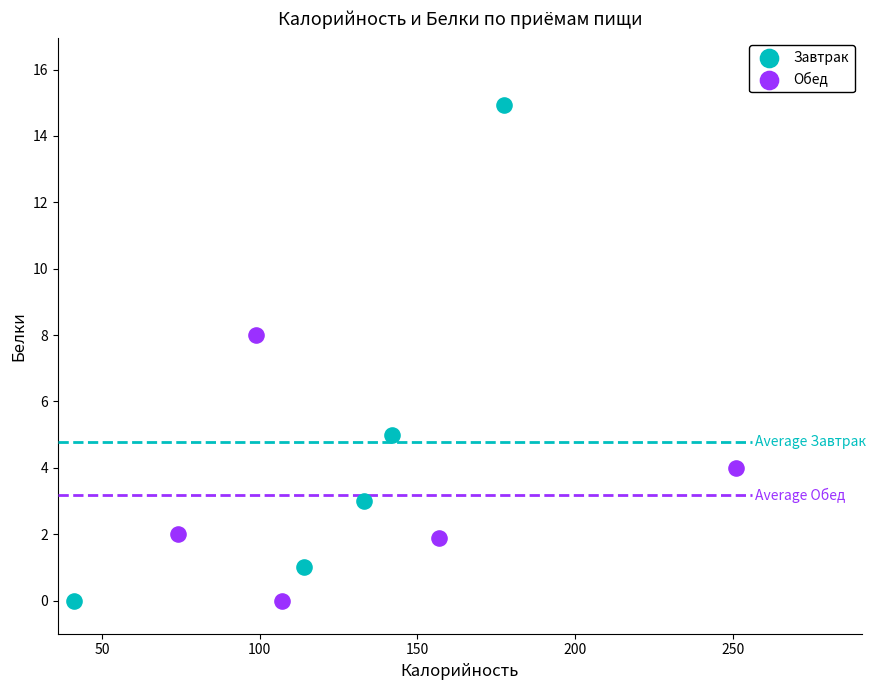

Which series contains the highest Y value?

Завтрак